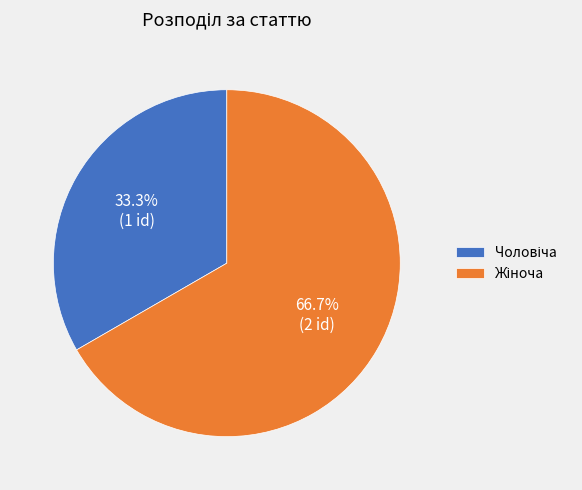

Count the number of slices in the pie.

2